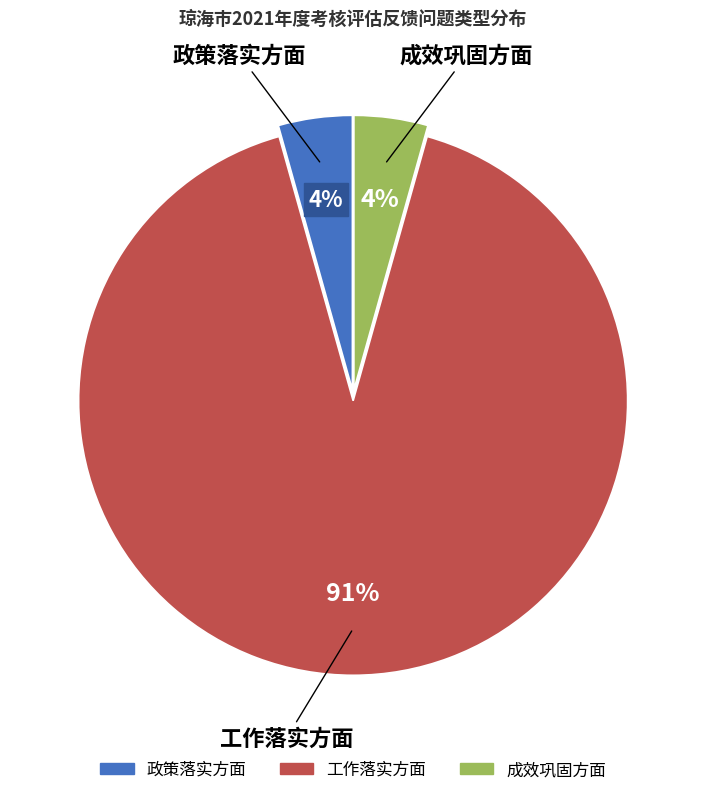

To the nearest percent, what is the average slice percentage?

33%